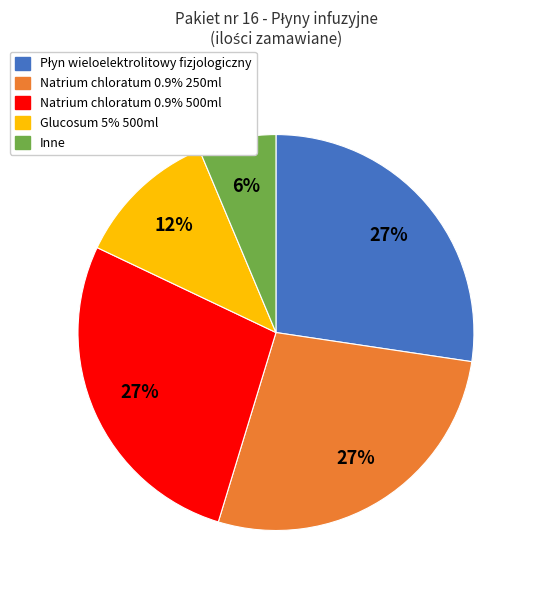

Is there a majority slice in this chart?

No